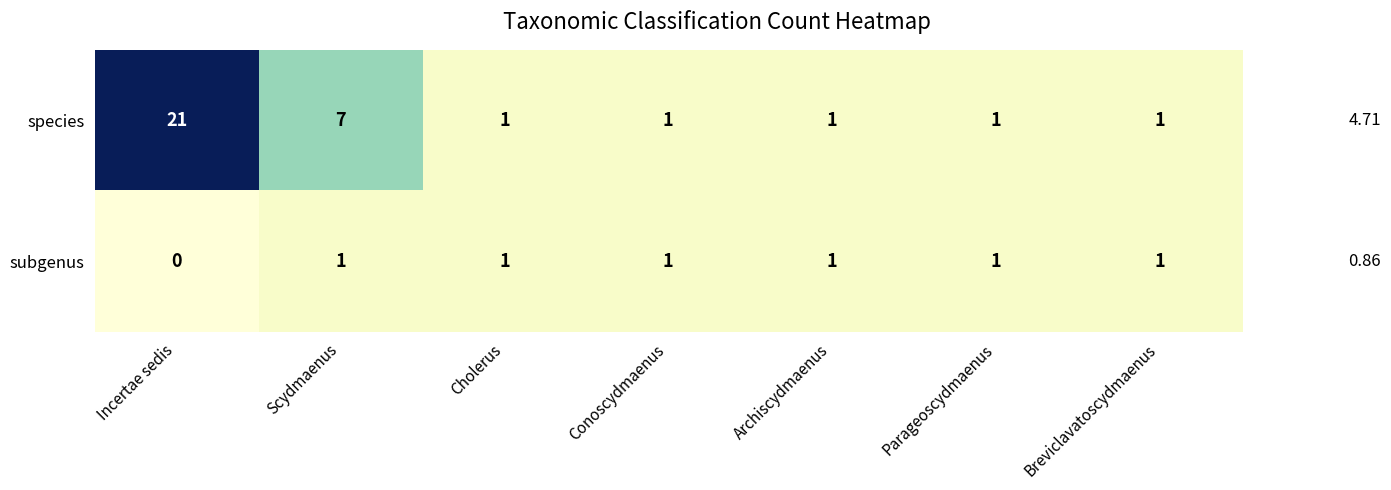

What is the sum of all species values?

33